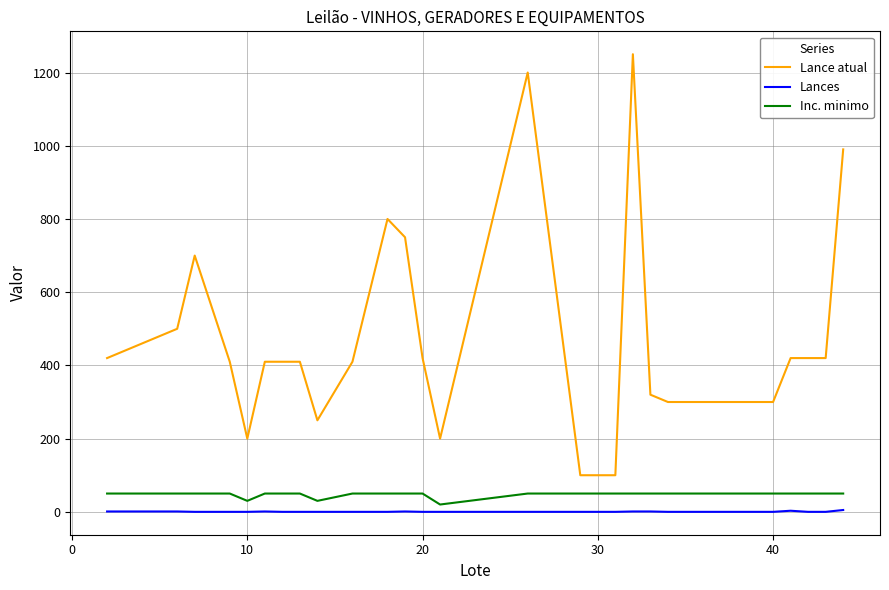

Which series has the largest total across all categories?

Lance atual